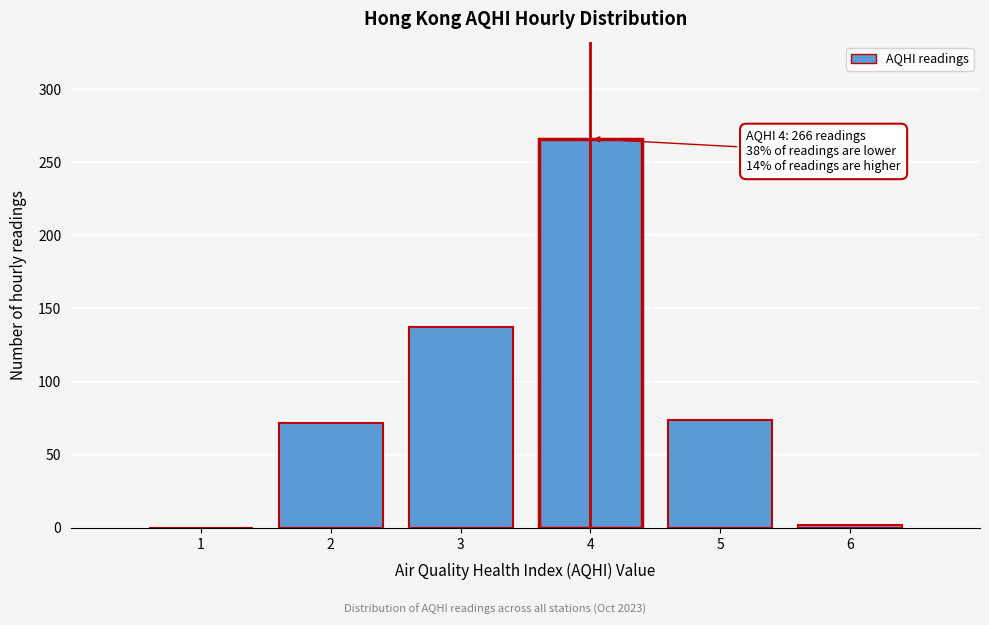

Reading right to left, list all the values displayed in this chart.

6=2	5=74	4=266	3=137	2=72	1=0